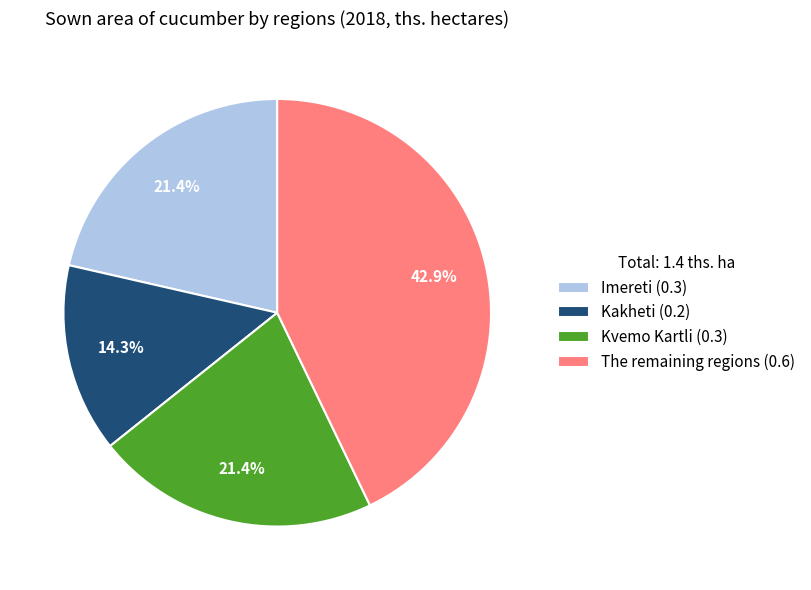

True or false: Kakheti accounts for 4% of the total.

False